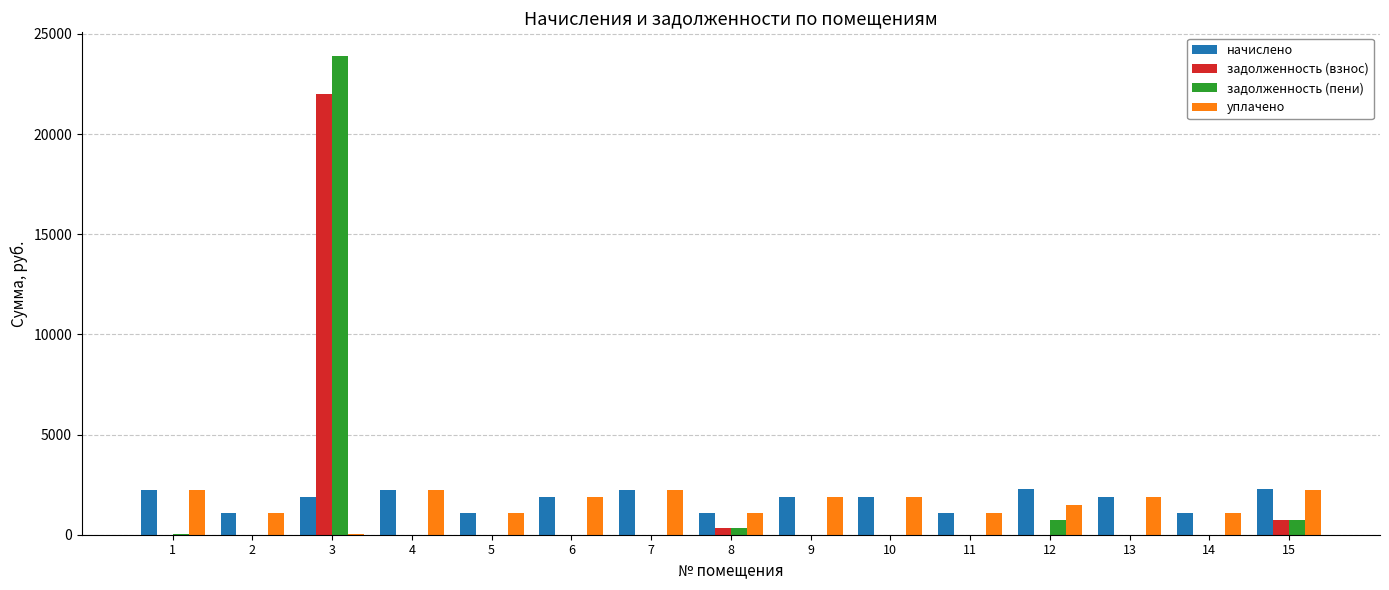

The value of уплачено at 4 is 2252.8. True or false?

True